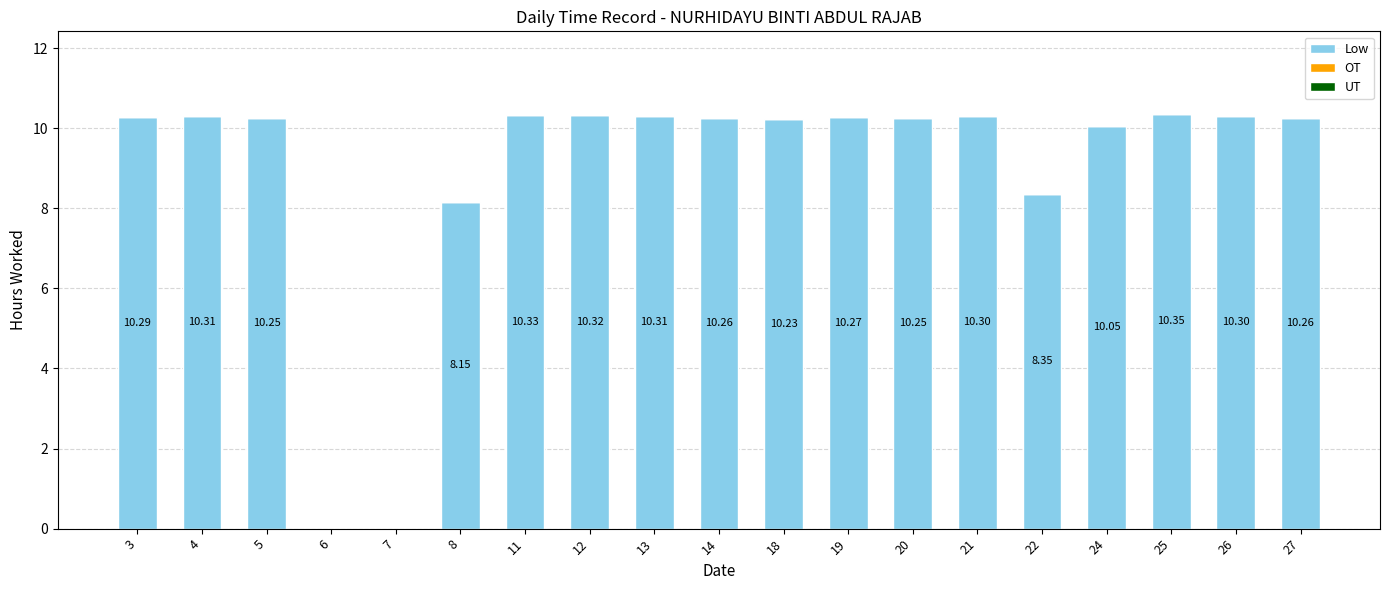

What is the change in value from 13 to 24?

-0.3